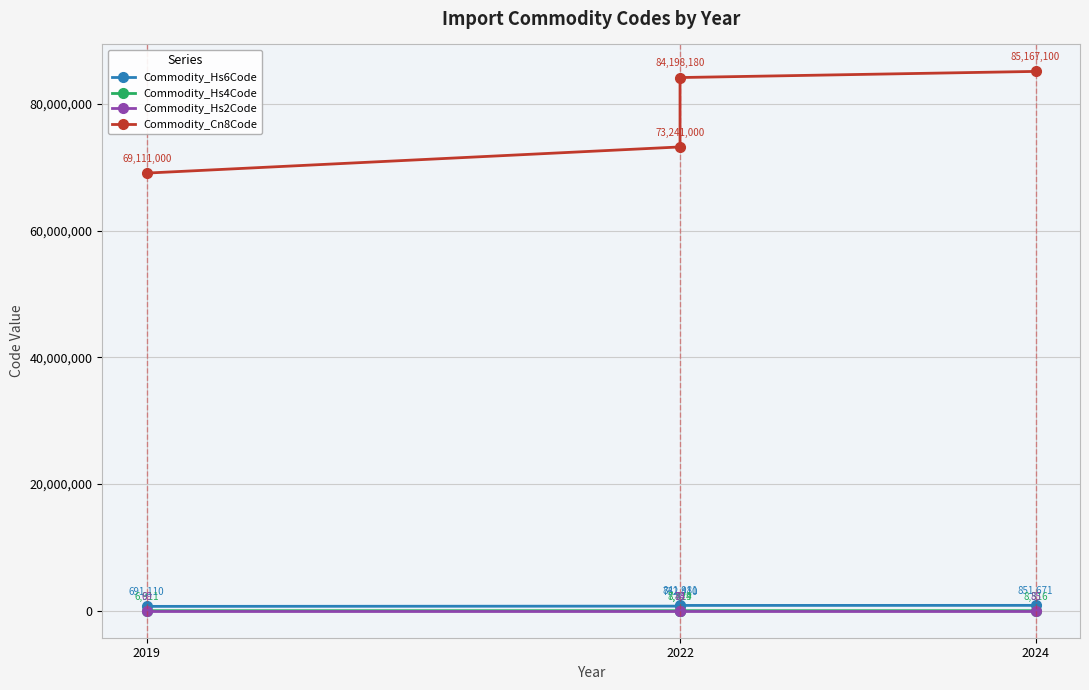

What is the difference between the maximum and minimum values in the Commodity_Hs2Code series?

16